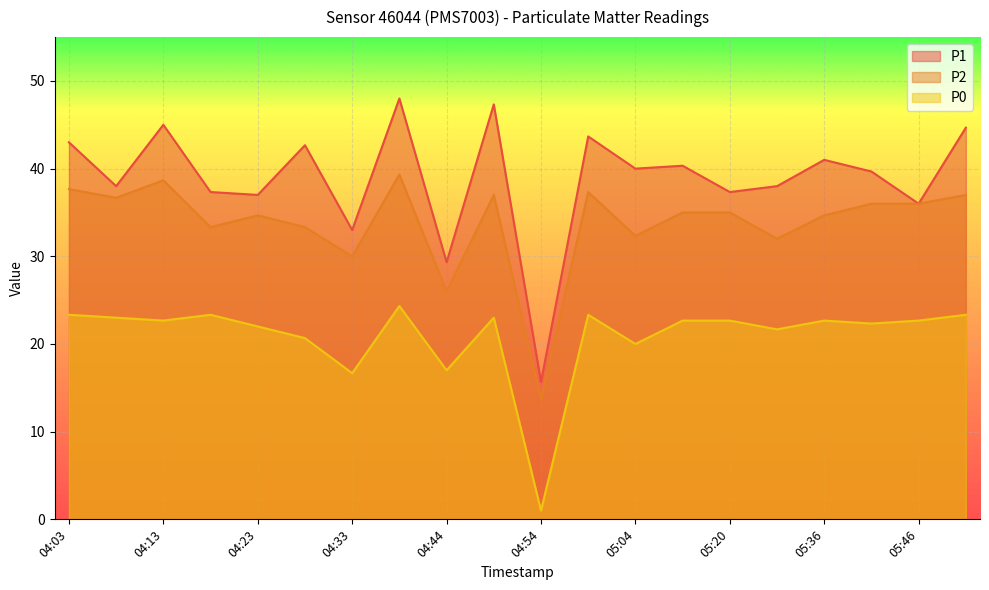

True or false: P2 and P0 intersect in this chart.

False